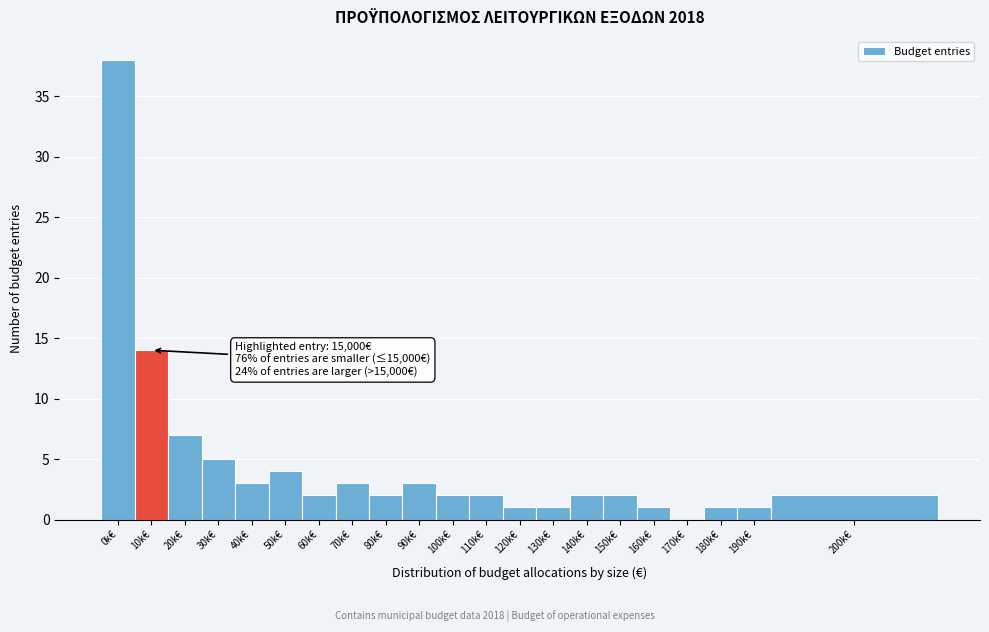

Reading right to left, extract all data points from this chart.

200k€=2	190k€=1	180k€=1	170k€=0	160k€=1	150k€=2	140k€=2	130k€=1	120k€=1	110k€=2	100k€=2	90k€=3	80k€=2	70k€=3	60k€=2	50k€=4	40k€=3	30k€=5	20k€=7	10k€=14	0k€=38